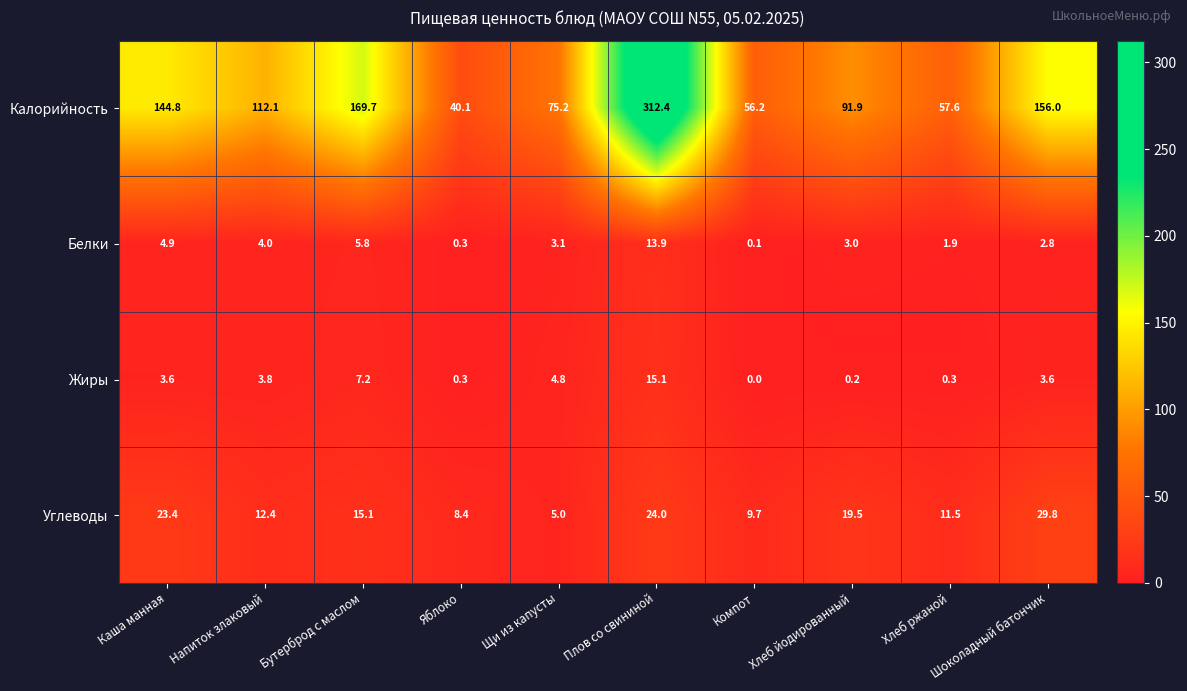

What is the difference between the second highest and minimum values in the Углеводы series?

19.0